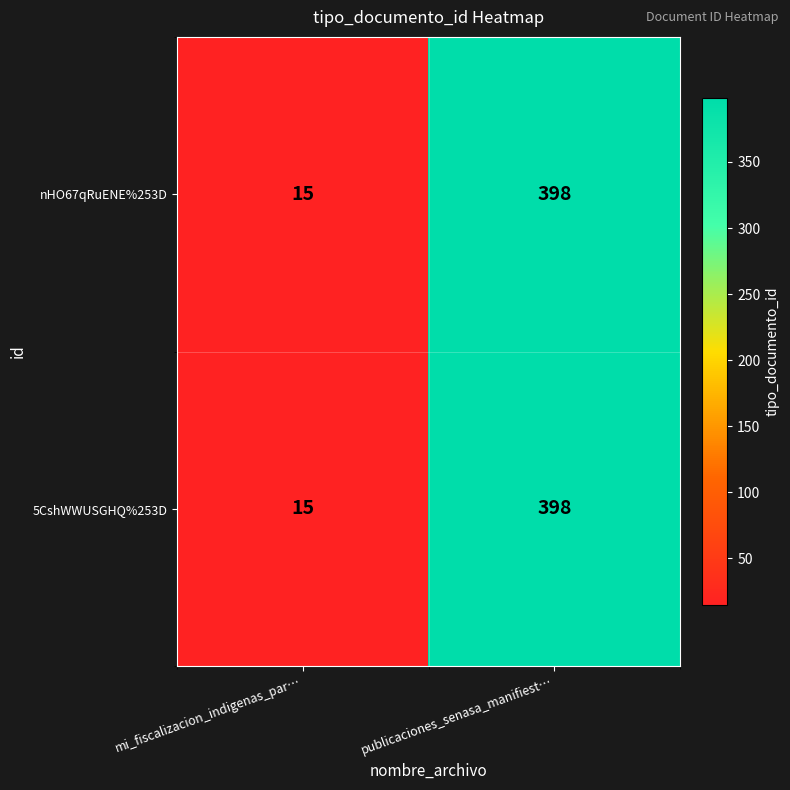

Is the value of 5CshWWUSGHQ%253D at publicaciones_senasa_manifiest… greater than the value of nHO67qRuENE%253D at mi_fiscalizacion_indigenas_par…?

Yes